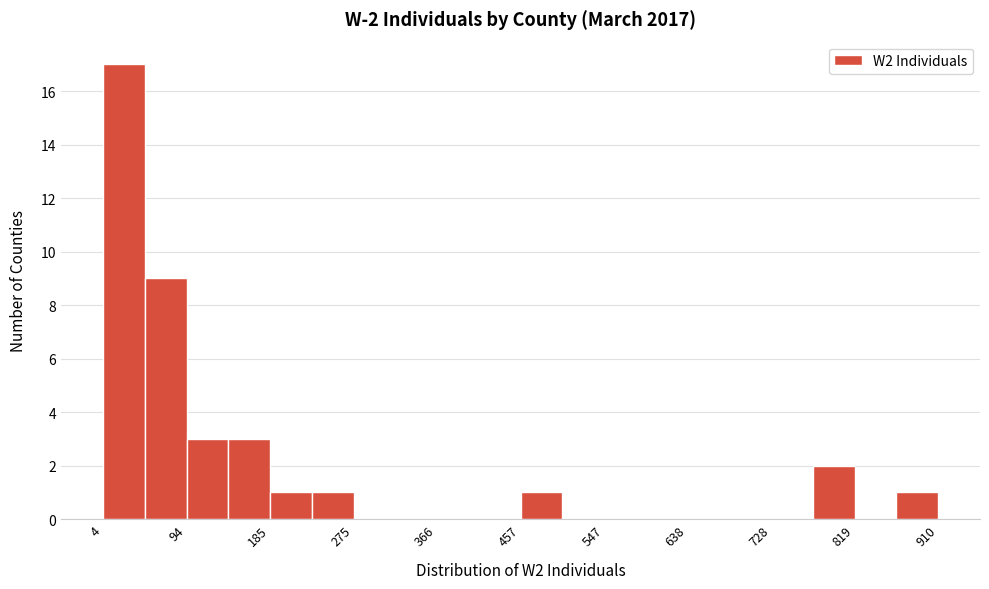

Over which range of the x-axis is the bar tallest?

0 to 50